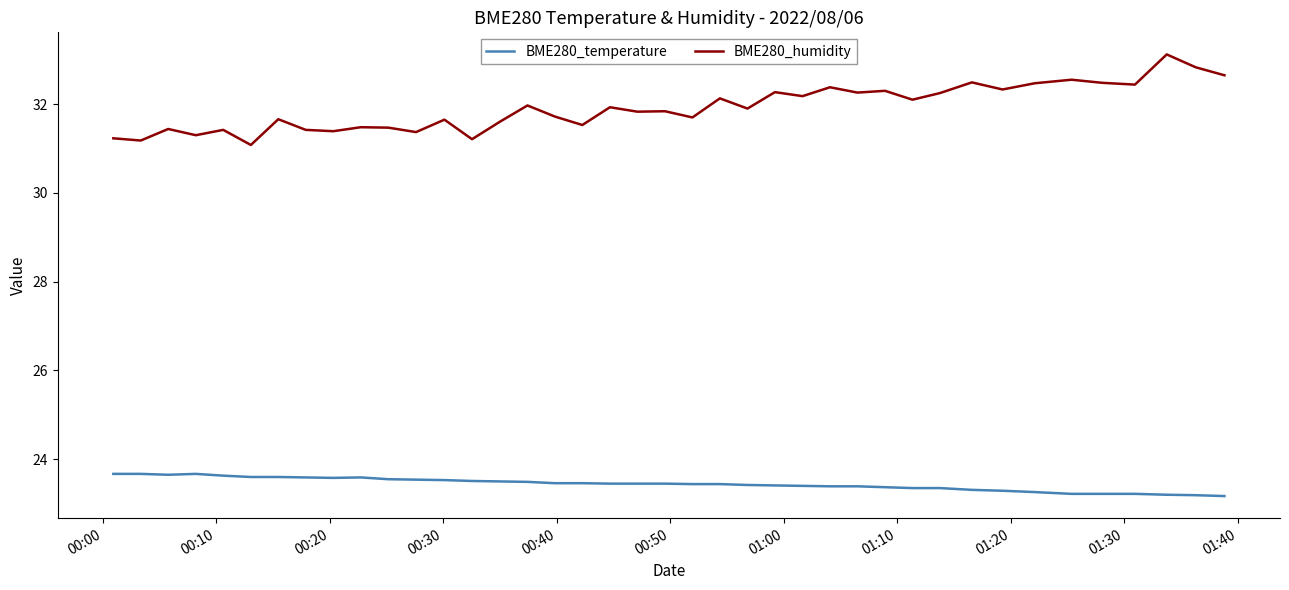

True or false: BME280_temperature and BME280_humidity intersect in this chart.

False